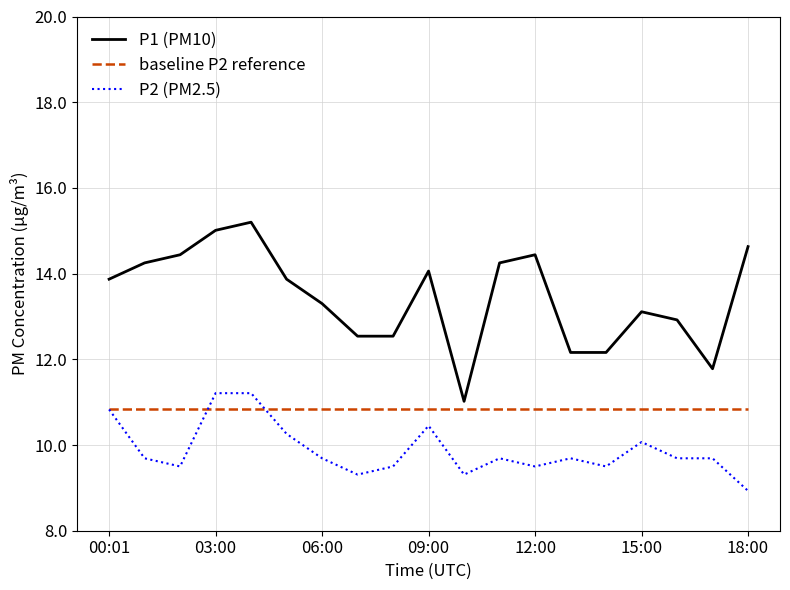

True or false: P1 (PM10) and P2 (PM2.5) intersect in this chart.

False